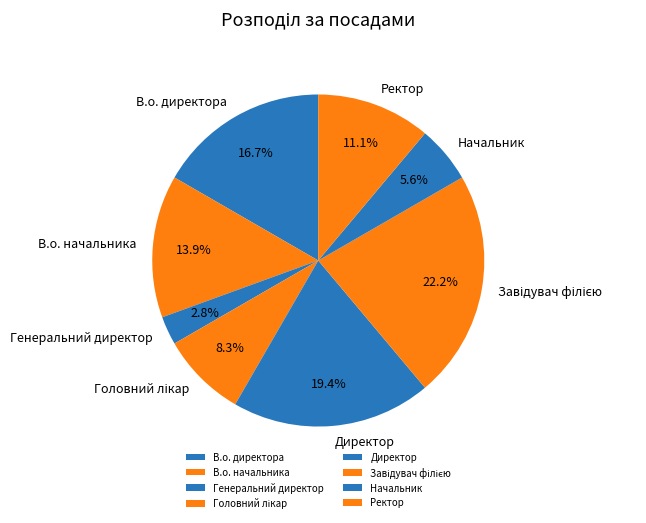

What is the smallest slice in the pie chart?

Генеральний директор